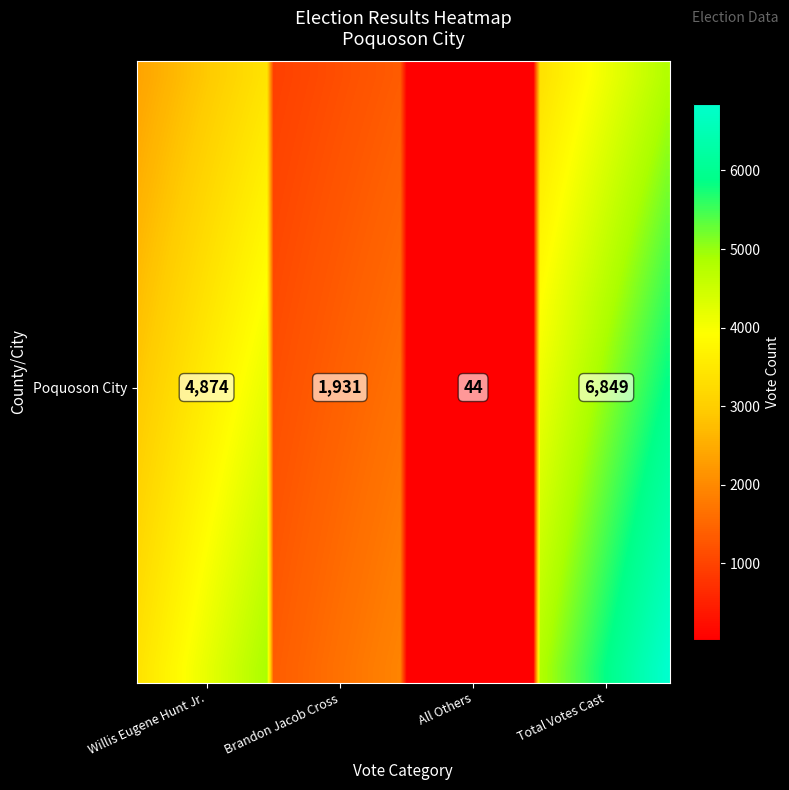

What is the minimum value shown in the chart?

44